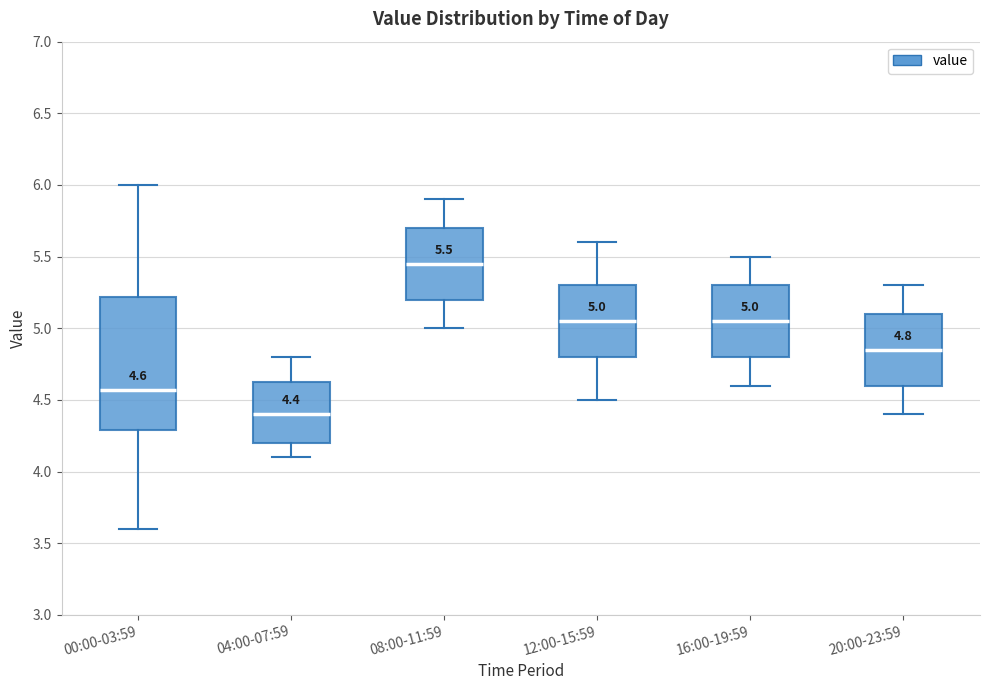

Which box has the lowest median line?

04:00-07:59